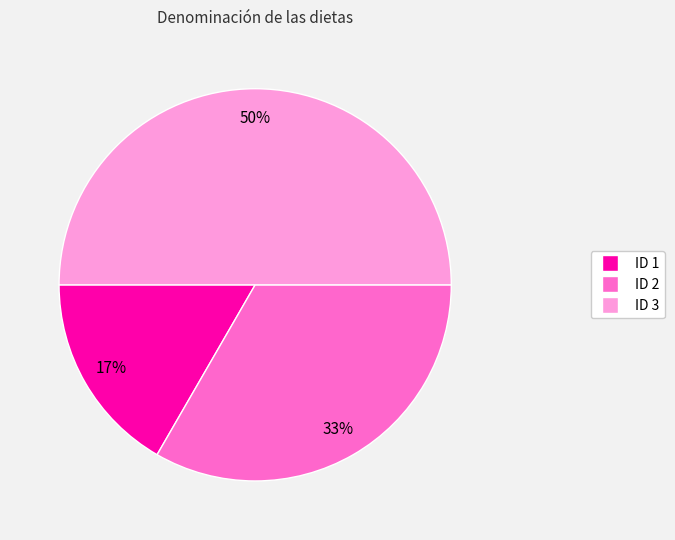

To the nearest percent, what is the difference between the ID 3 and ID 2 slice percentages?

17%